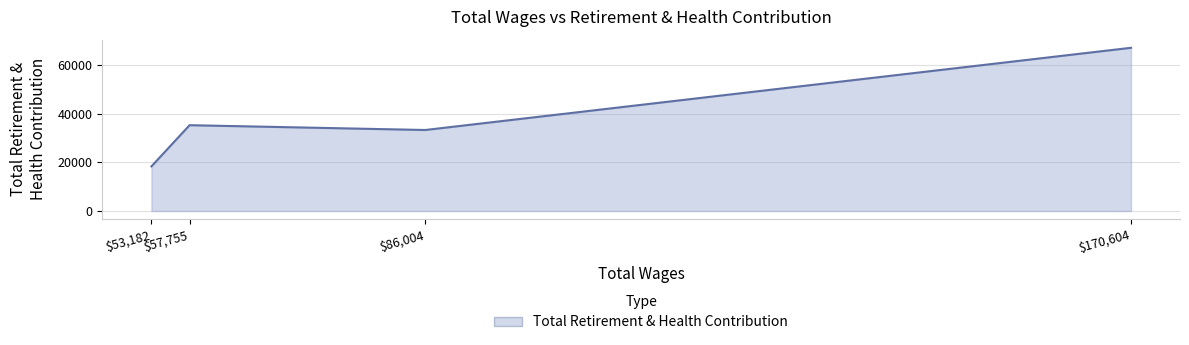

What is the average value?

38523